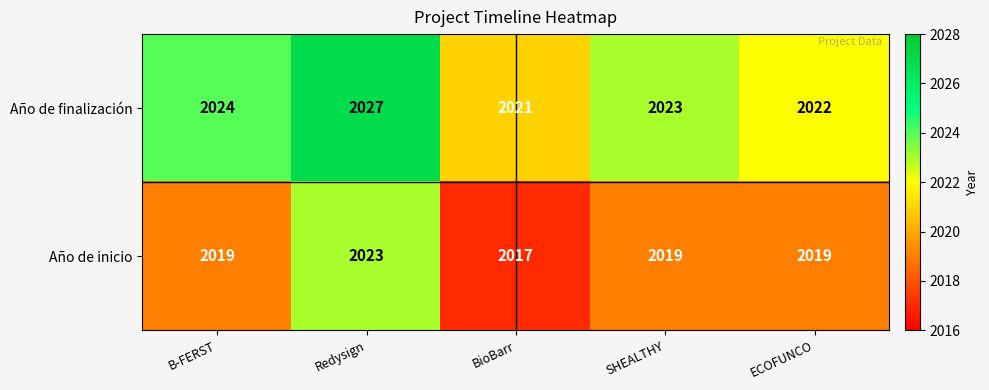

At which label is Año de finalización closest to 2024?

B-FERST